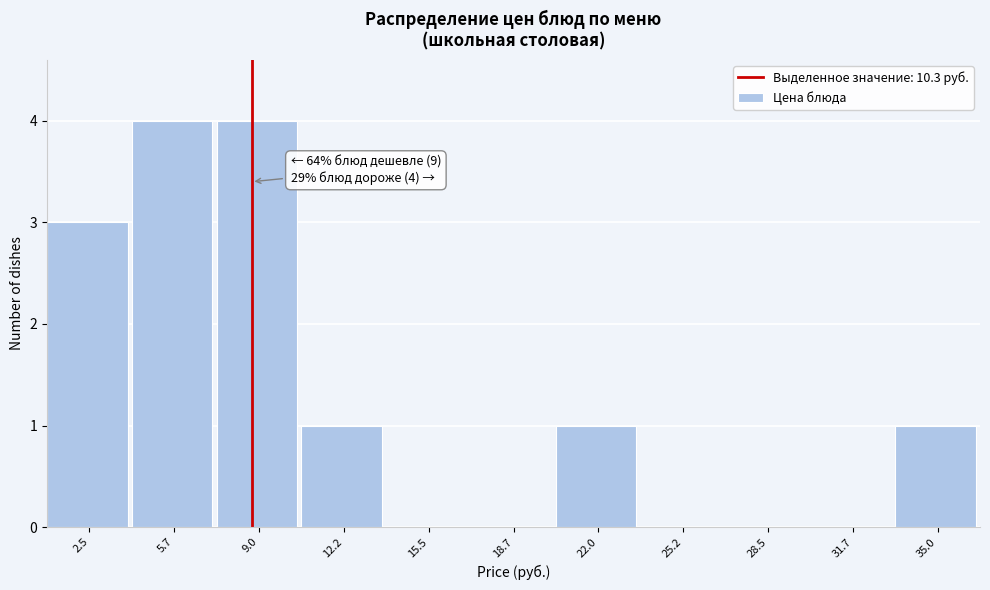

Reading right to left, transcribe all the data shown in this chart.

35.0=1	31.7=0	28.5=0	25.2=0	22.0=1	18.7=0	15.5=0	12.2=1	9.0=4	5.7=4	2.5=3